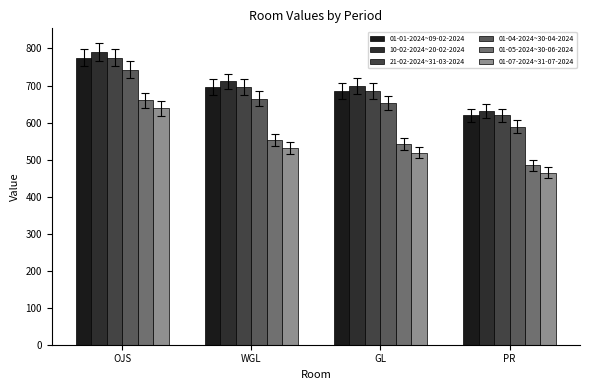

What is the difference between the highest and lowest values at WGL?

180